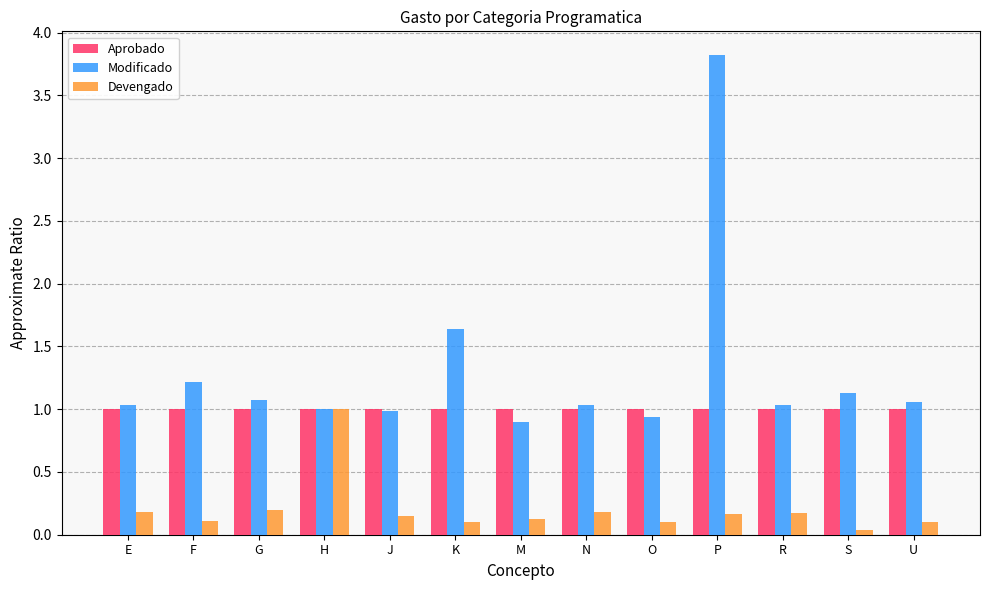

What is the spread (max minus min) of values at J?

0.9